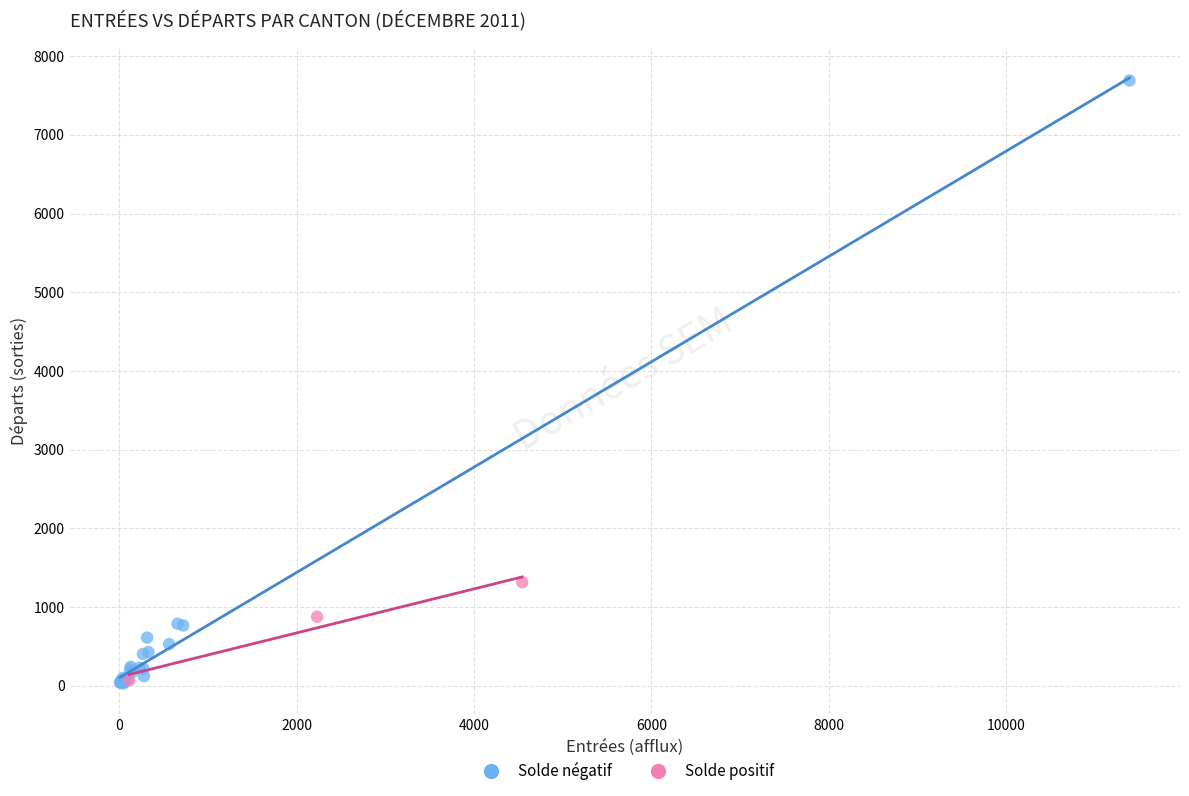

Which series has the widest spread of Y values?

Solde négatif